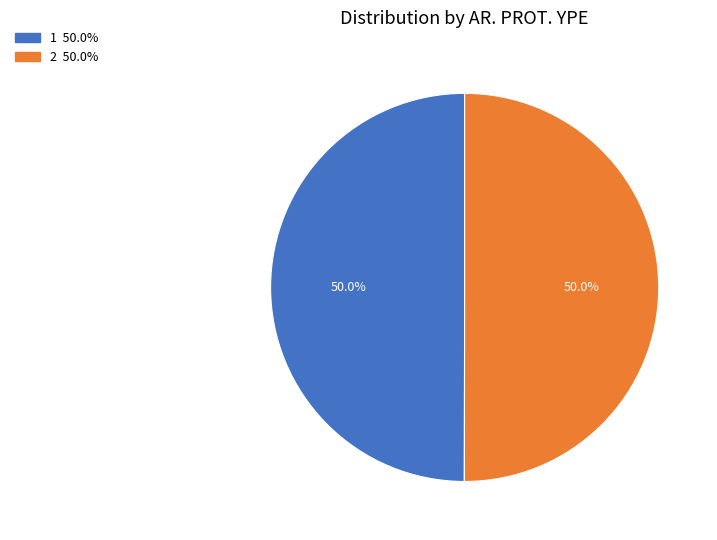

True or false: 2 accounts for 50% of the total.

True